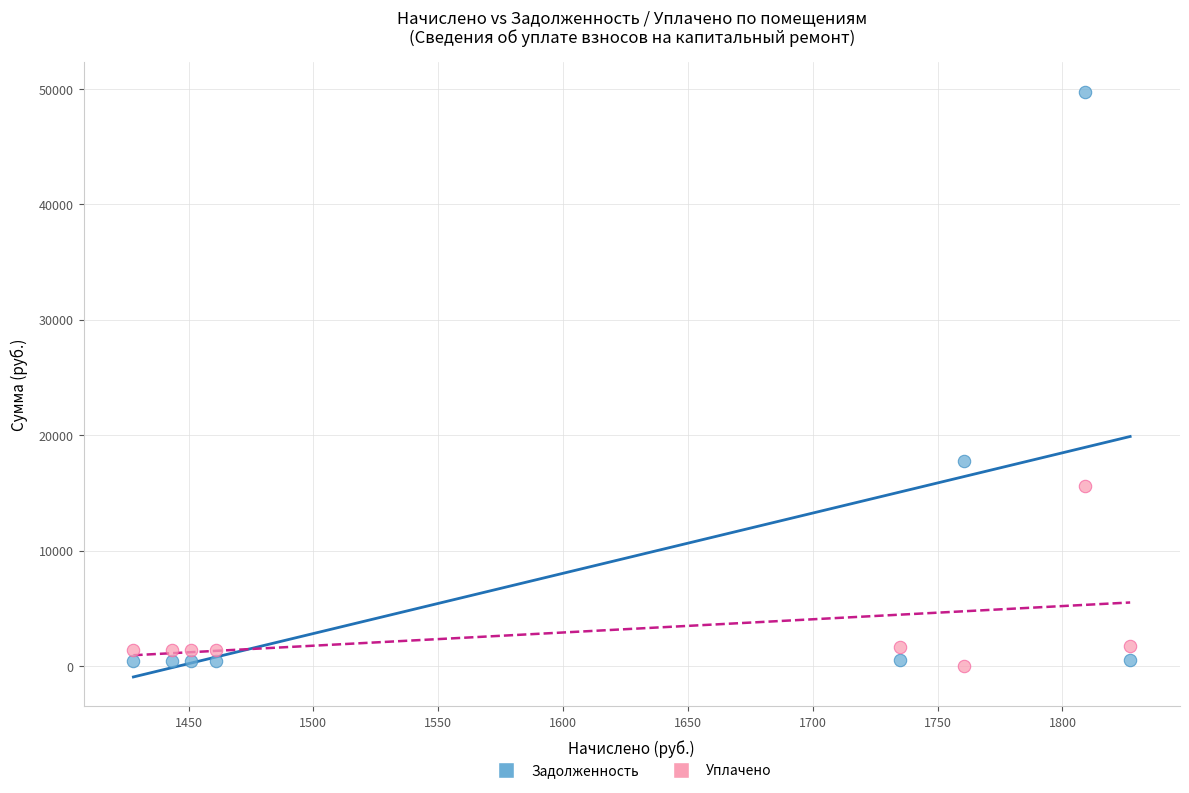

Which series contains the highest Y value?

Задолженность